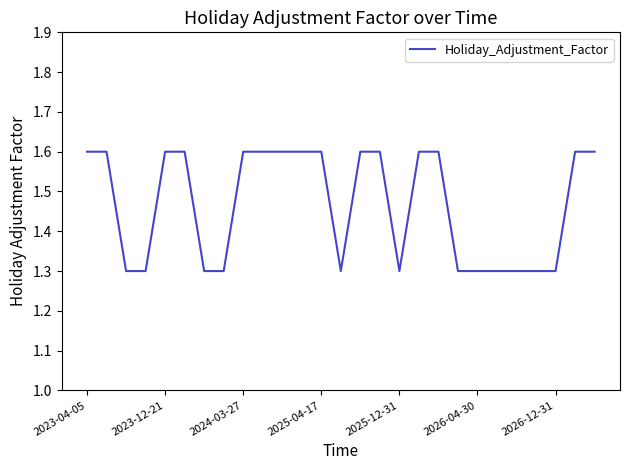

What is the smallest value displayed?

1.3